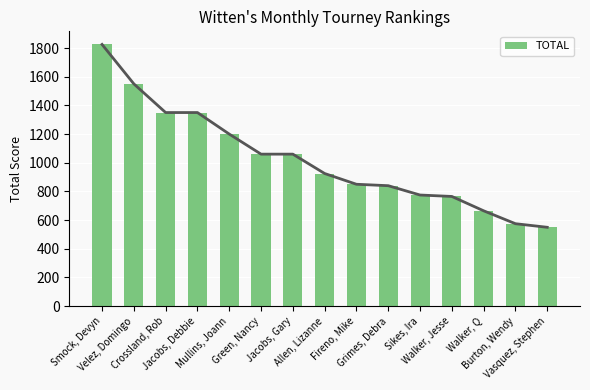

What is the sum of the values at Crossland, Rob and Jacobs, Gary?

2410